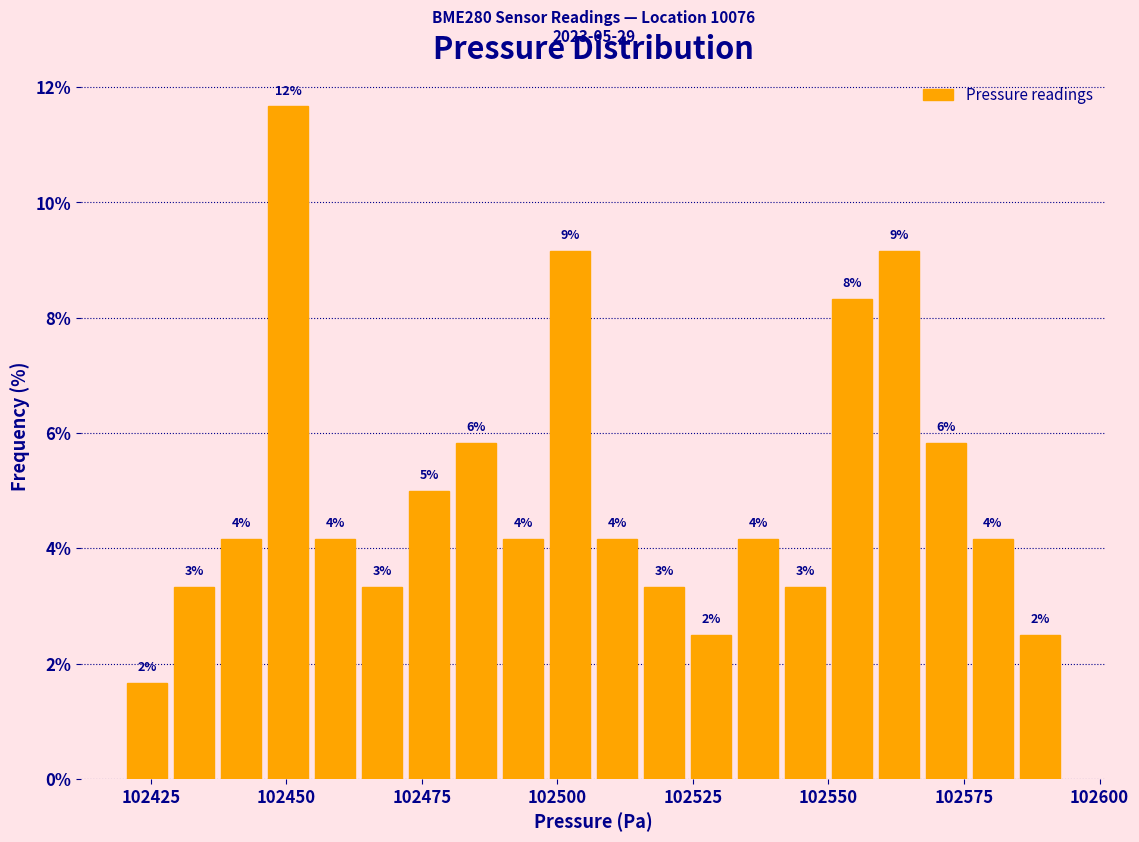

Read against the x-axis, roughly where is the centre of the tallest bar?

102450